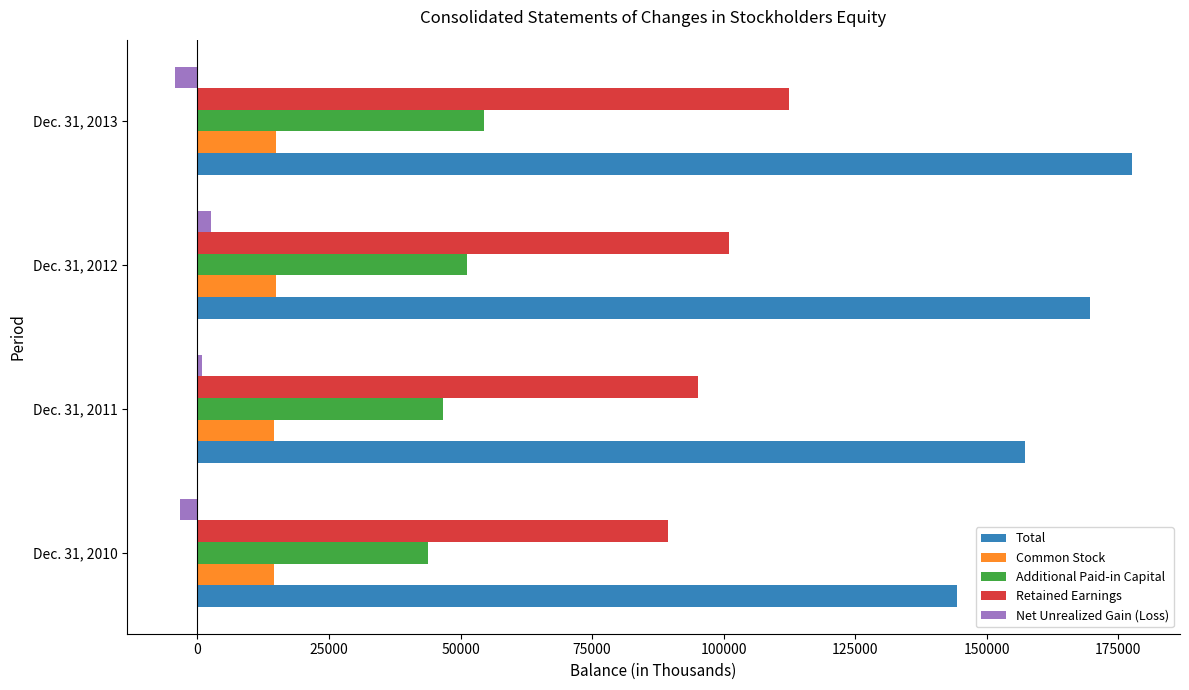

At which category does the chart reach its peak across all series?

Dec. 31, 2013